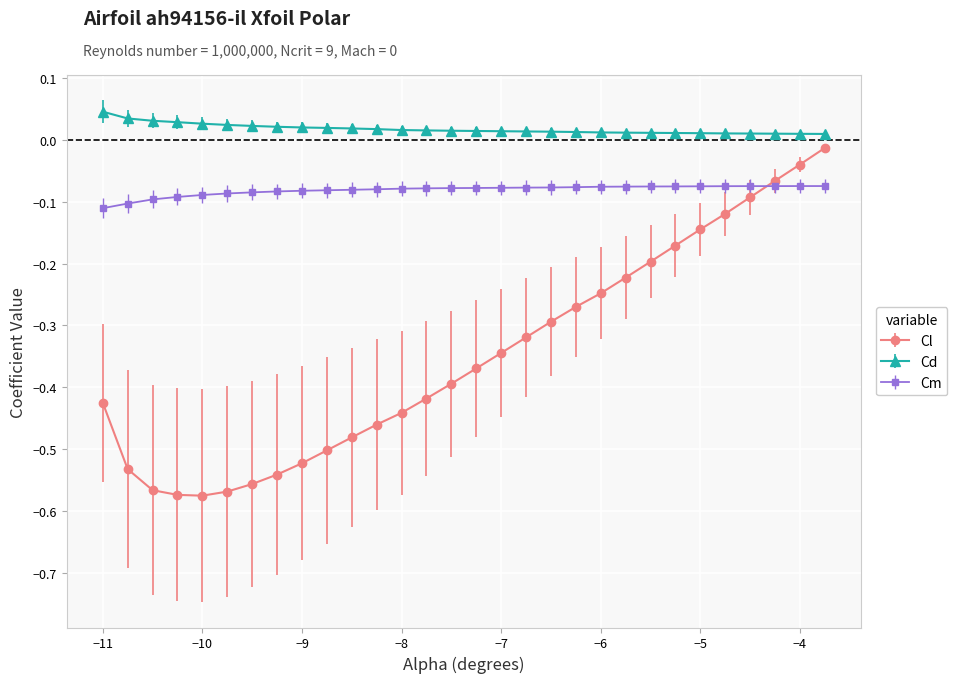

Which series has the largest range (max minus min)?

Cl